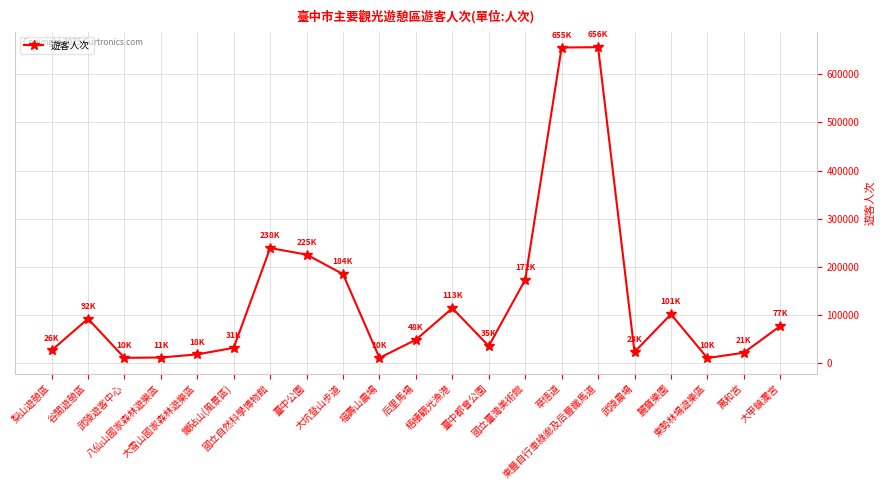

What is the change in value from 福壽山農場 to 武陵農場?

+12323